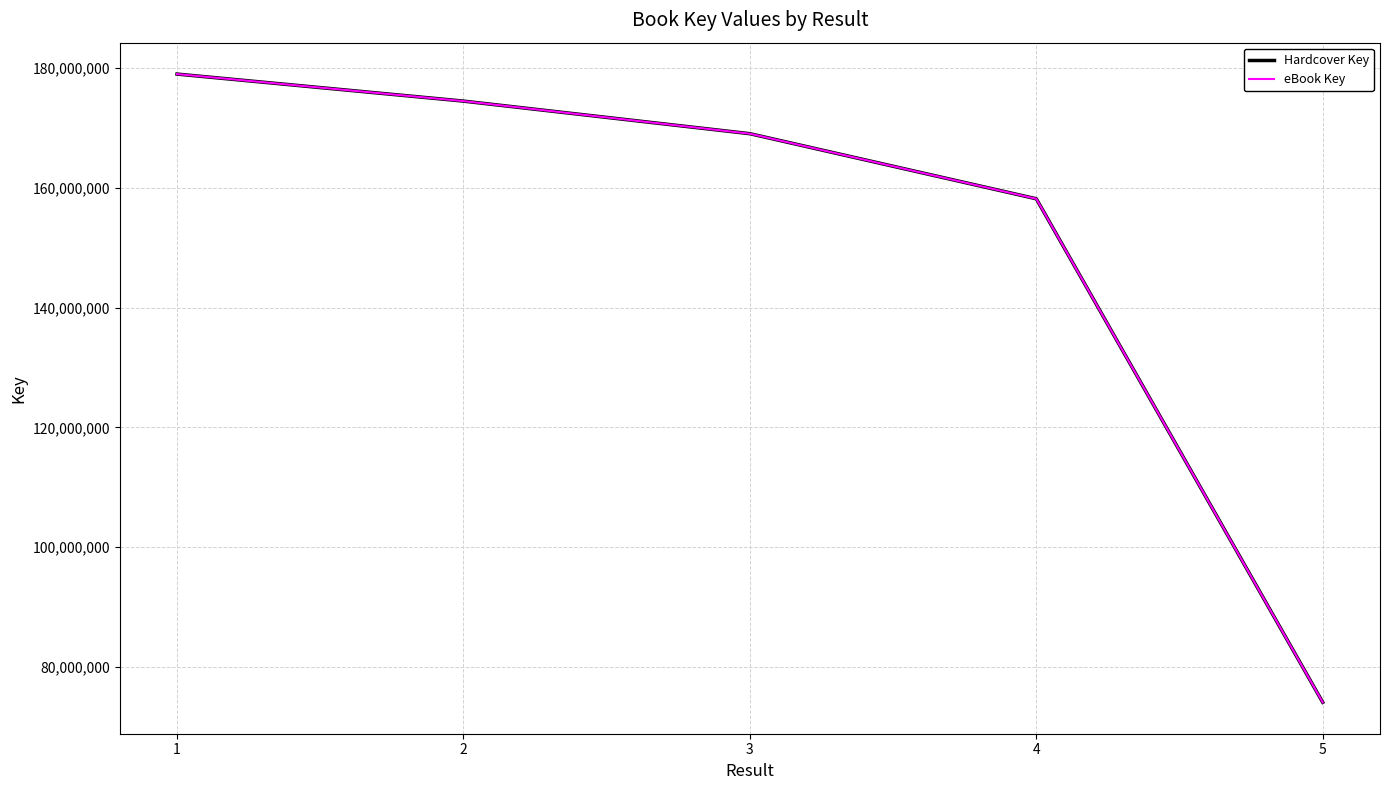

What is the average value of the eBook Key series?

150962363